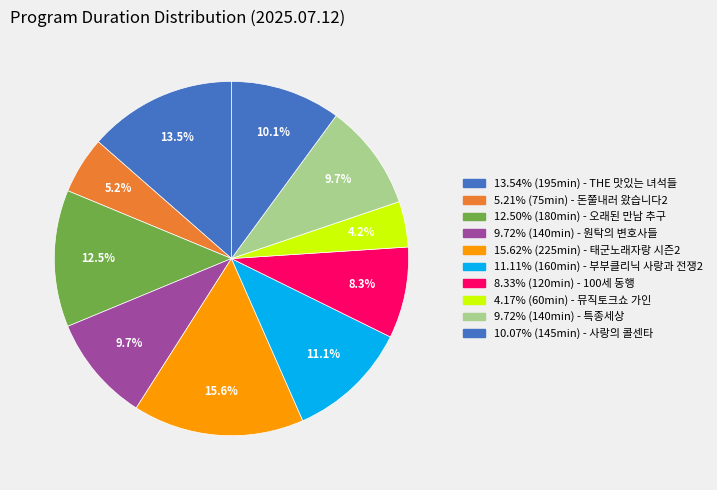

How many slices are in this pie chart?

10